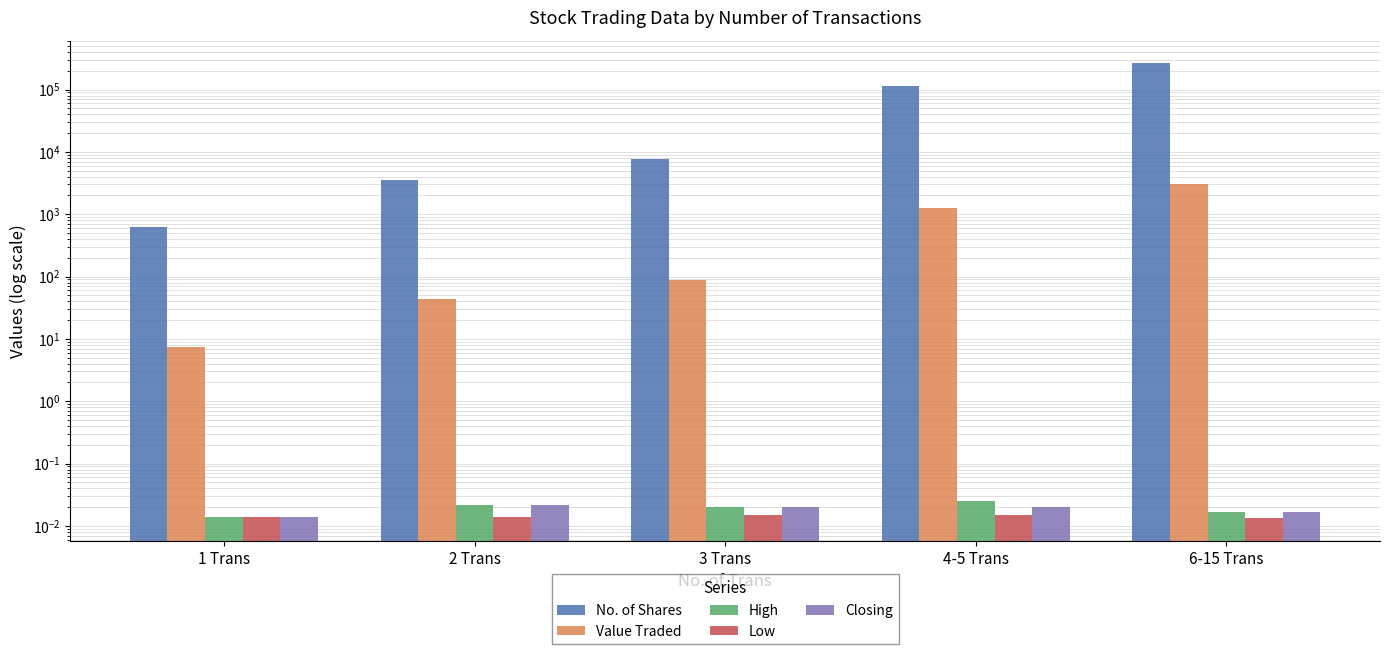

What is the average value of the No. of Shares series?

77856.0